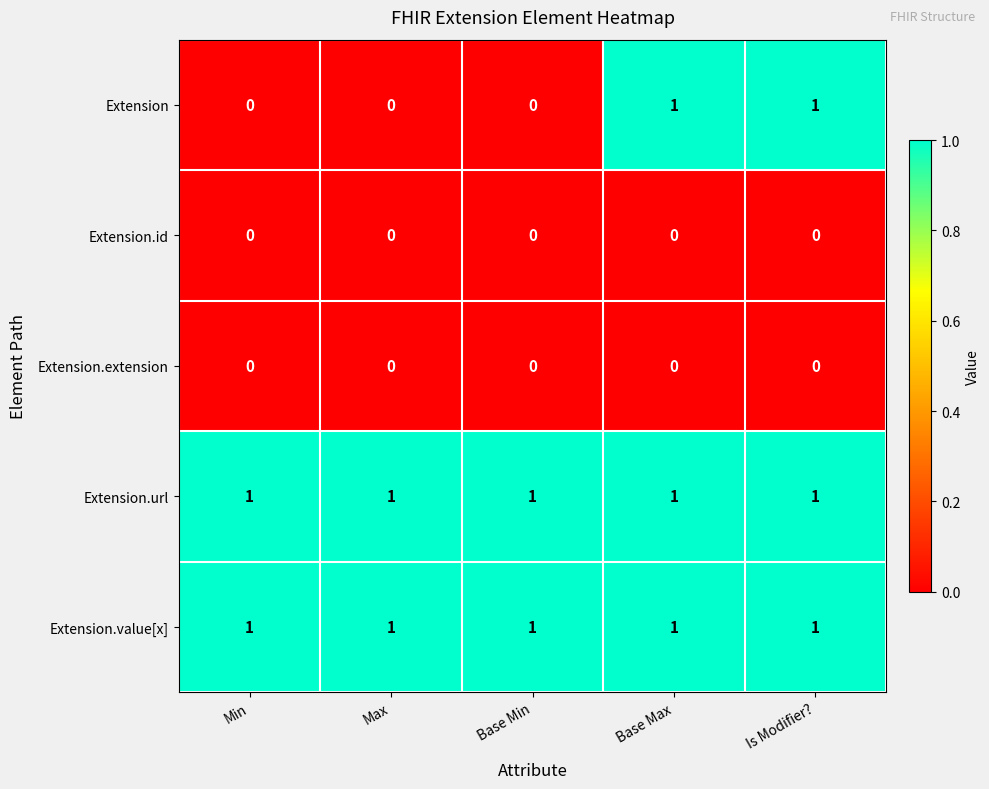

The Extension series shows 0 at Max. True or false?

True